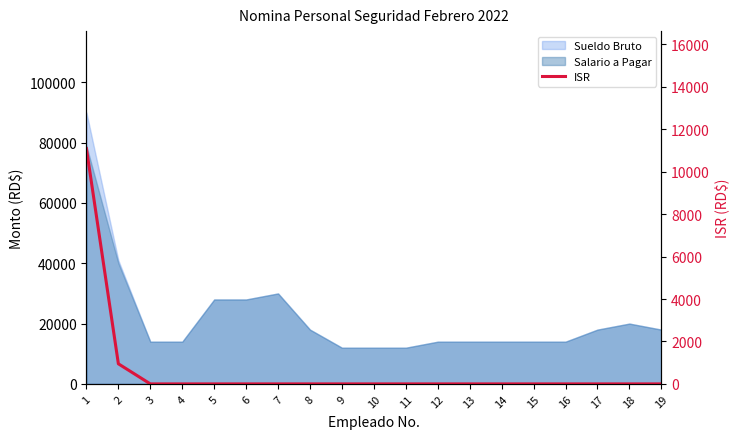

Reading left to right, what are all the values shown in this chart?

1=11082.9	2=947.2	3=0.0	4=0.0	5=0.0	6=0.0	7=0.0	8=0.0	9=0.0	10=0.0	11=0.0	12=0.0	13=0.0	14=0.0	15=0.0	16=0.0	17=0.0	18=0.0	19=0.0